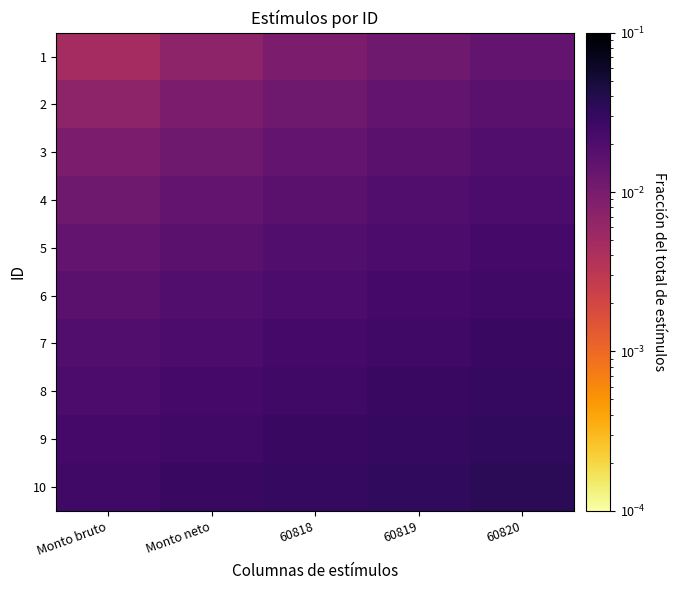

At how many categories does at least one series exceed 0?

5